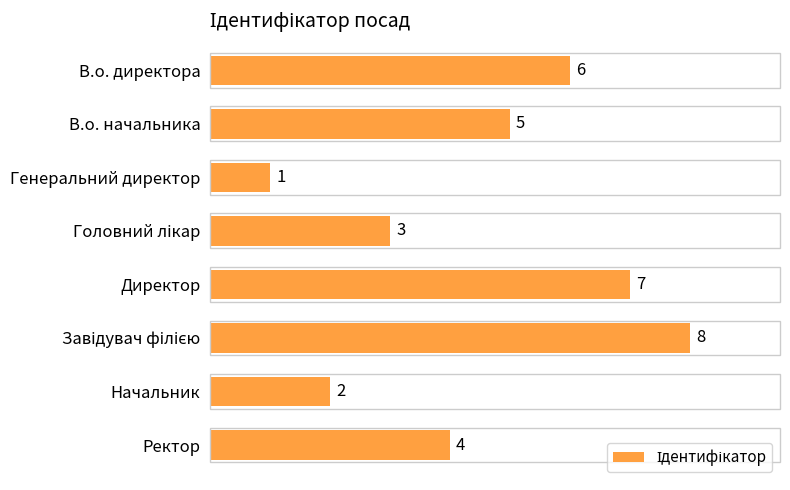

How many values are below 5?

4